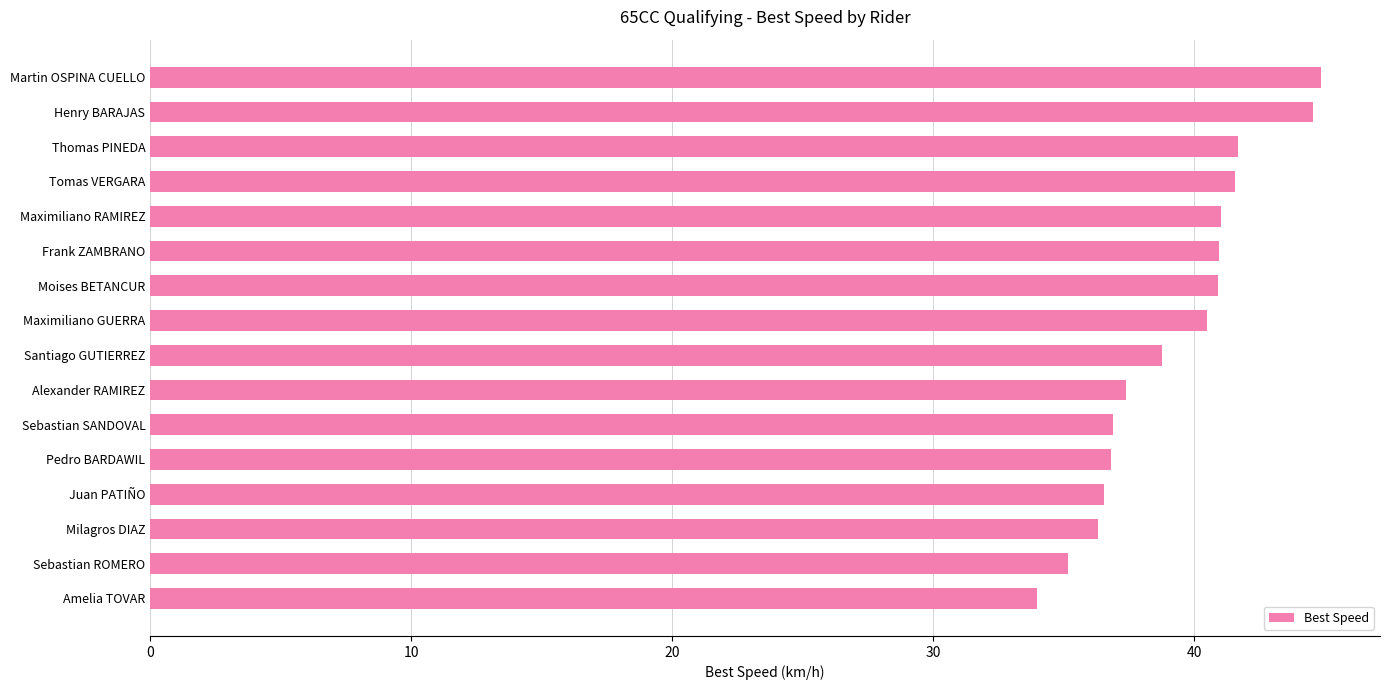

What is the smallest value displayed?

34.0